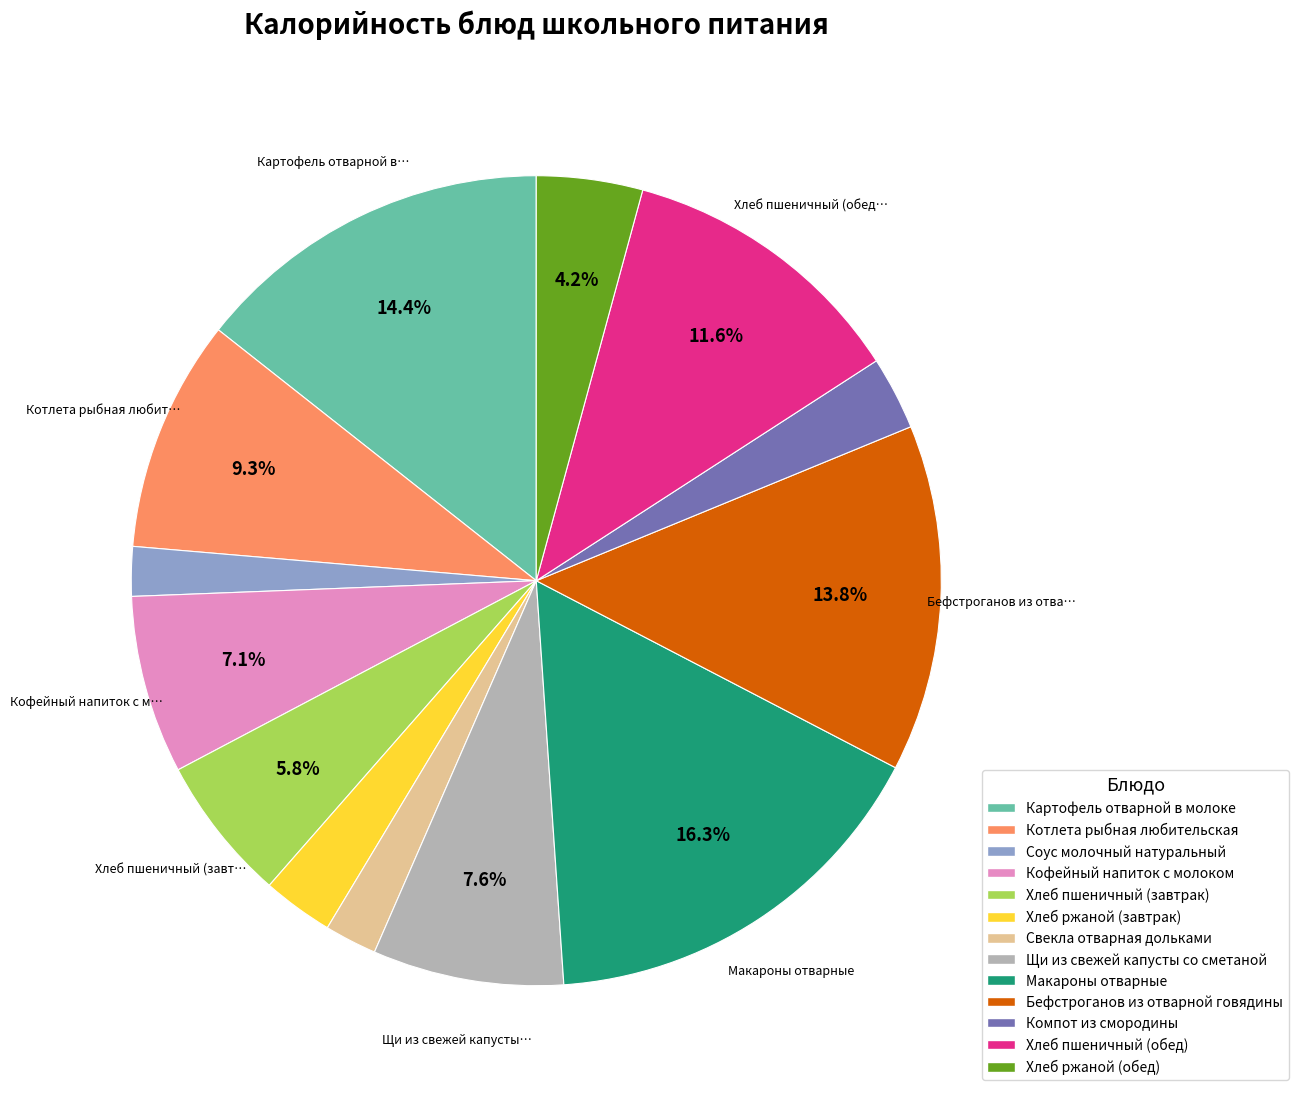

Does Компот из смородины represent more than half of the total?

No